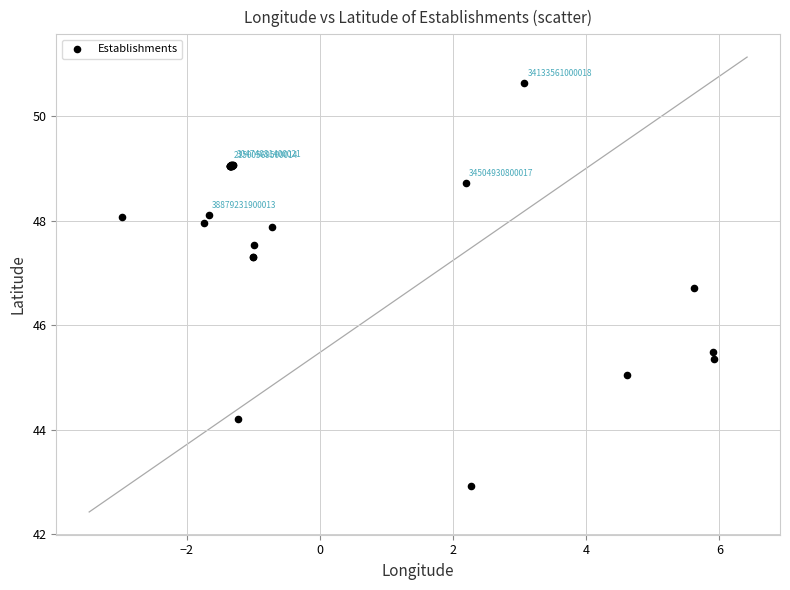

What Y value in the scatter plot is closest to 46?

45.5